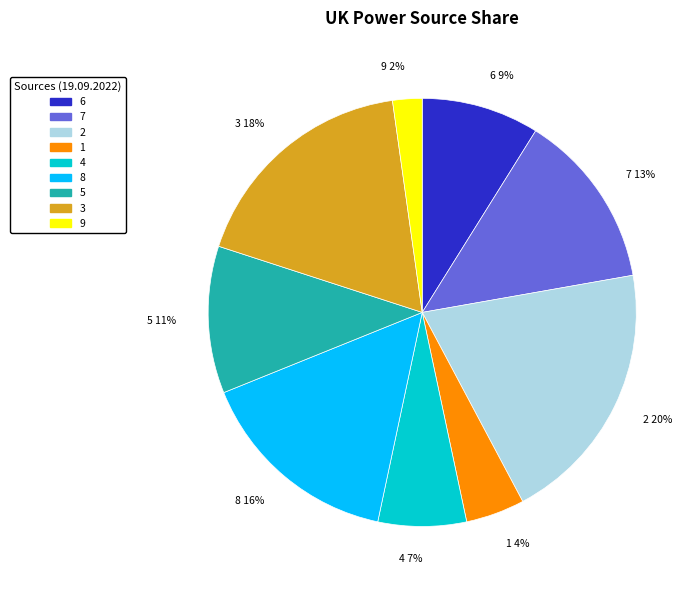

True or false: 2 accounts for 20% of the total.

True